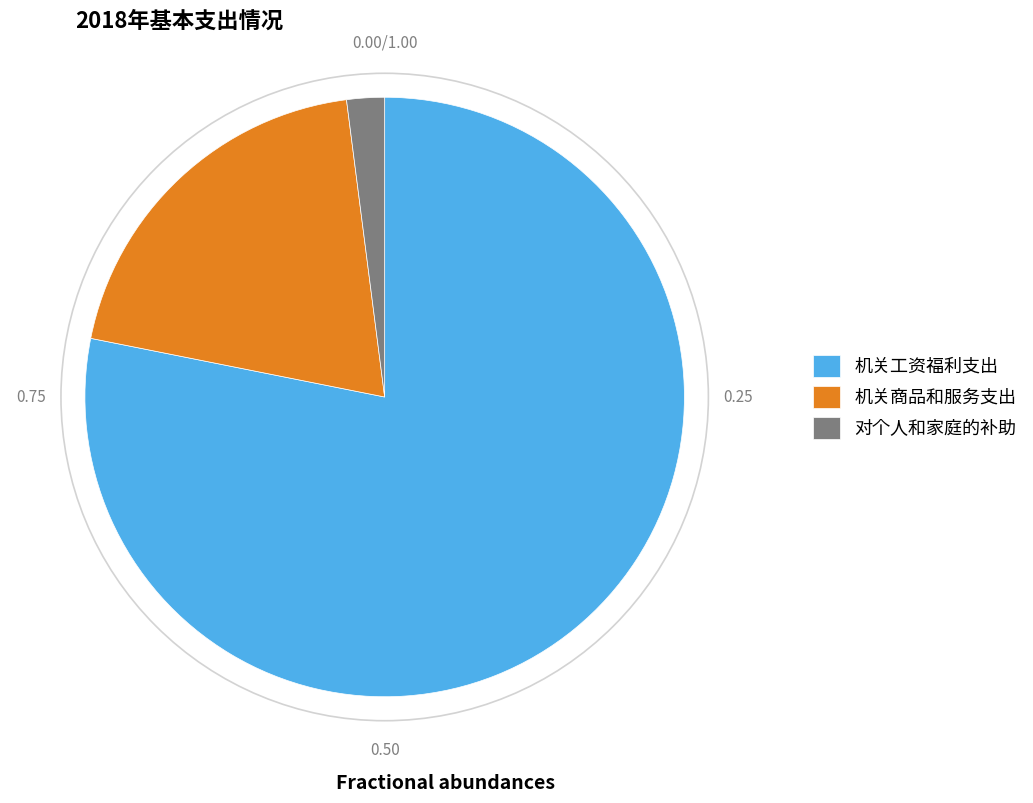

Do 机关工资福利支出 and 对个人和家庭的补助 together represent more than half of the pie?

Yes